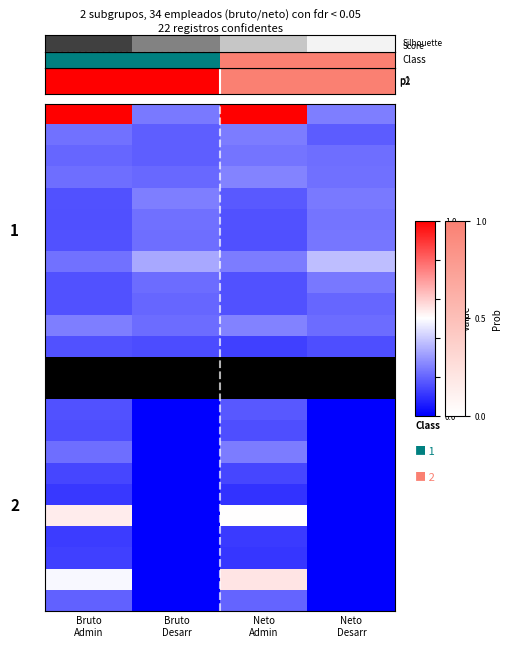

At how many categories does at least one series exceed 0?

4